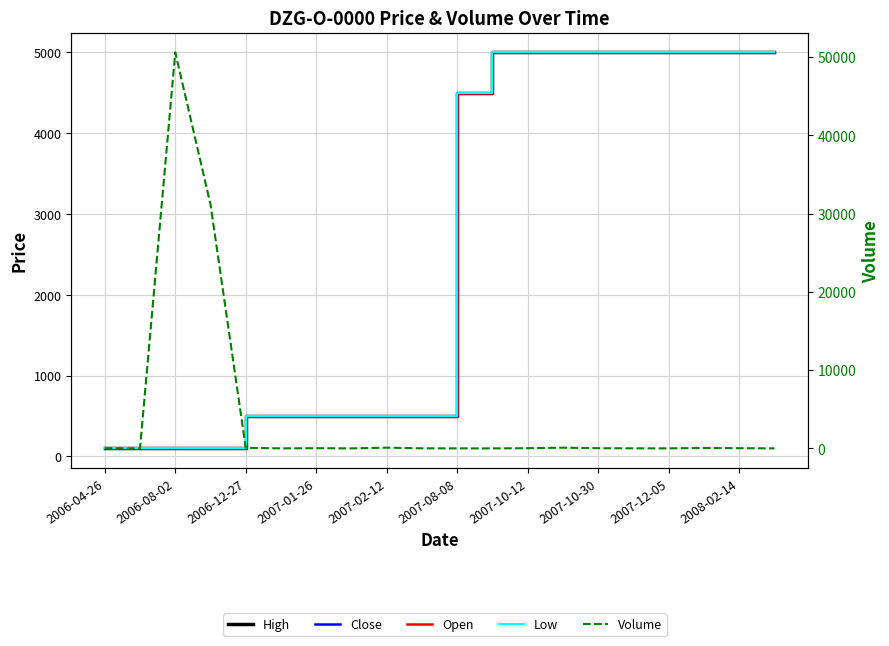

Reading right to left, extract all data points from this chart.

High: 5000	5000	5000	5000	5000	5000	5000	5000	5000	4500	500	500	500	500	500	500	100	100	100	100
Close: 5000	5000	5000	5000	5000	5000	5000	5000	5000	4500	500	500	500	500	500	500	100	100	100	100
Open: 5000	5000	5000	5000	5000	5000	5000	5000	5000	4500	500	500	500	500	500	500	100	100	100	100
Low: 5000	5000	5000	5000	5000	5000	5000	5000	5000	4500	500	500	500	500	500	500	100	100	100	100
Volume: 2	25	54	4	7	27	90	26	1	1	10	94	1	26	3	78	31166	50611	1	38